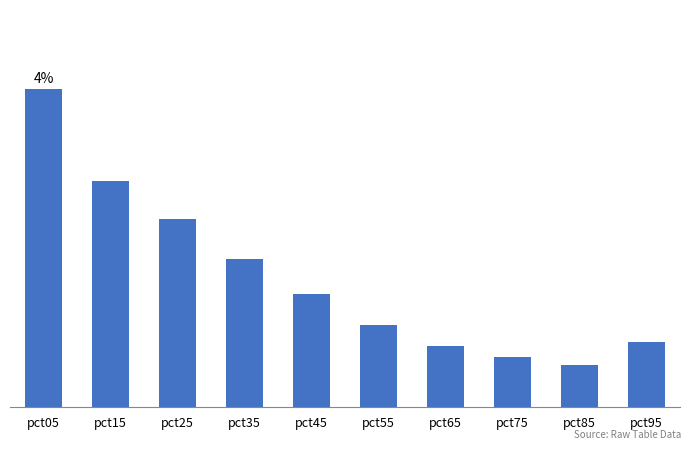

Reading left to right, extract all data points from this chart.

4.1	2.9	2.4	1.9	1.5	1.1	0.8	0.6	0.5	0.8